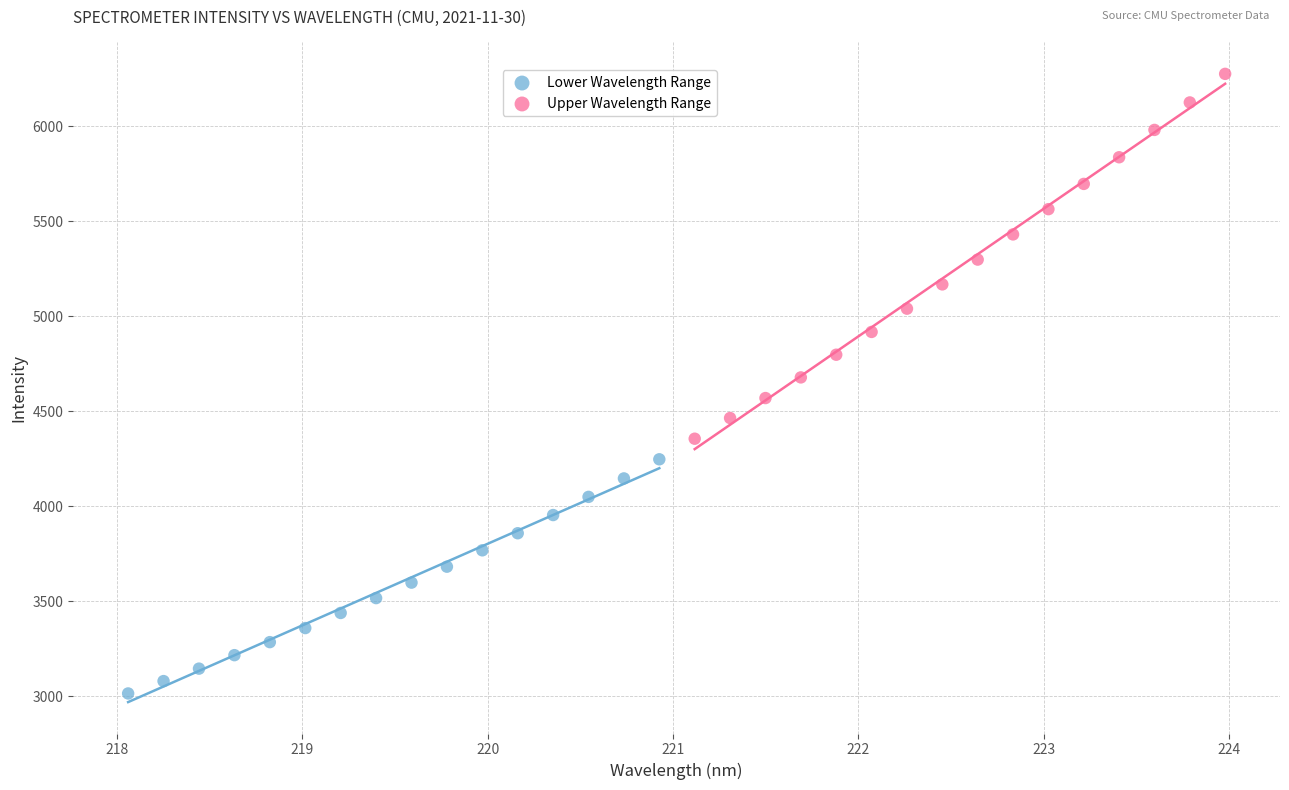

Which series reaches the maximum Y coordinate?

Upper Wavelength Range